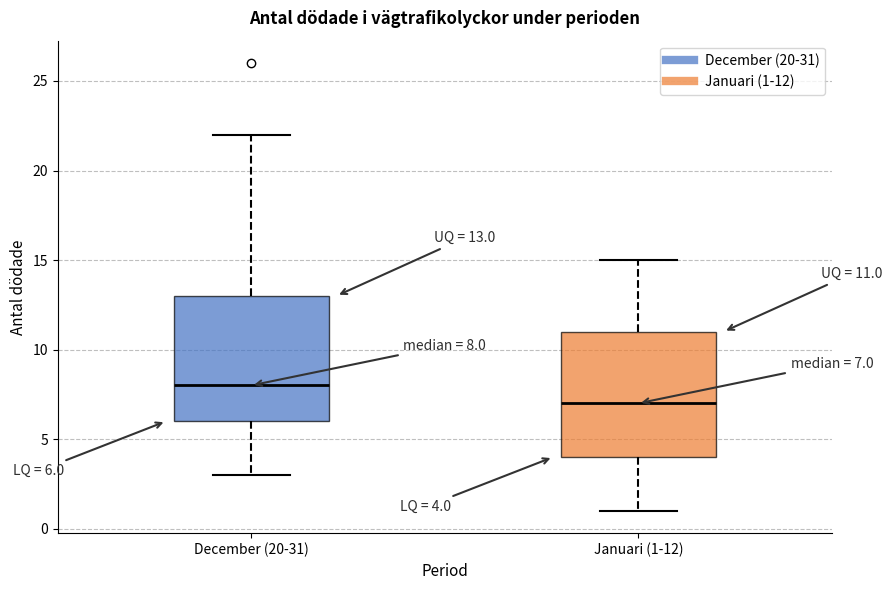

Which box's median line is the highest?

December (20-31)